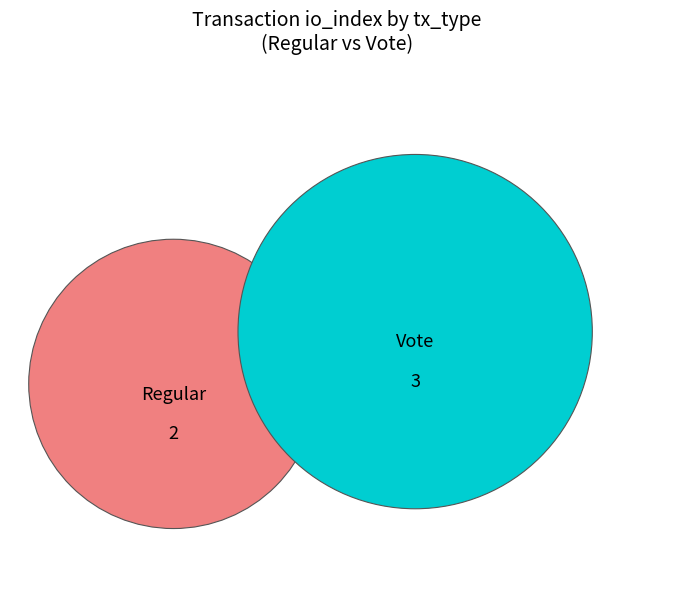

To the nearest percent, what percentage of the pie is Regular?

40%